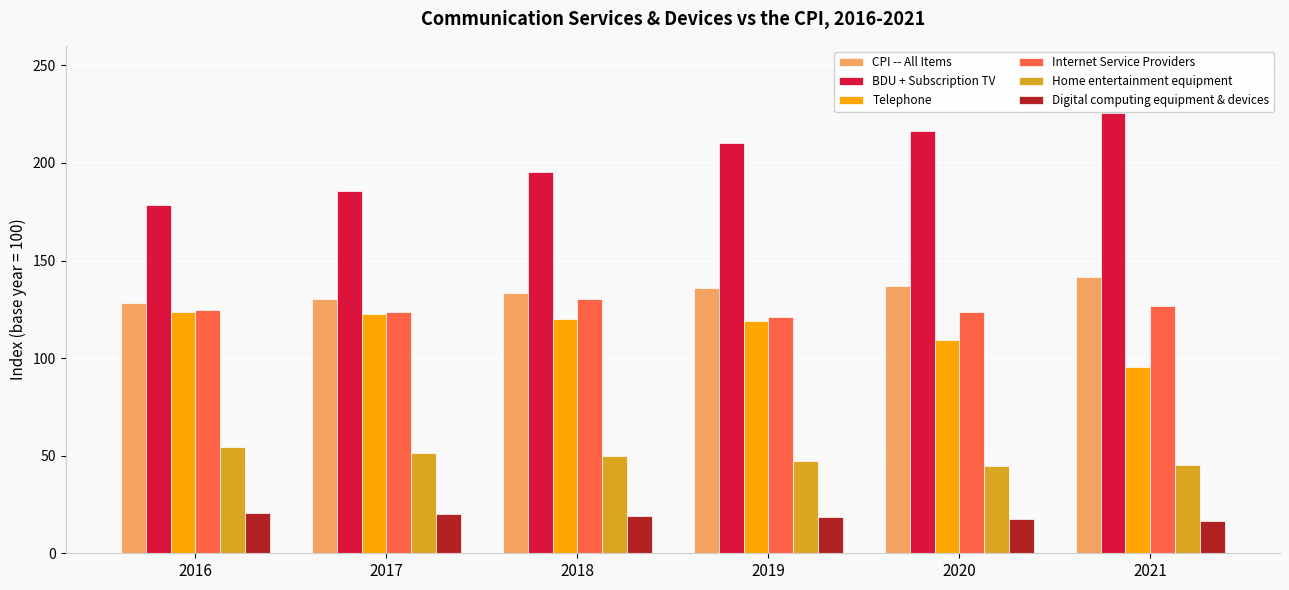

Read the Telephone value at 2020.

109.2